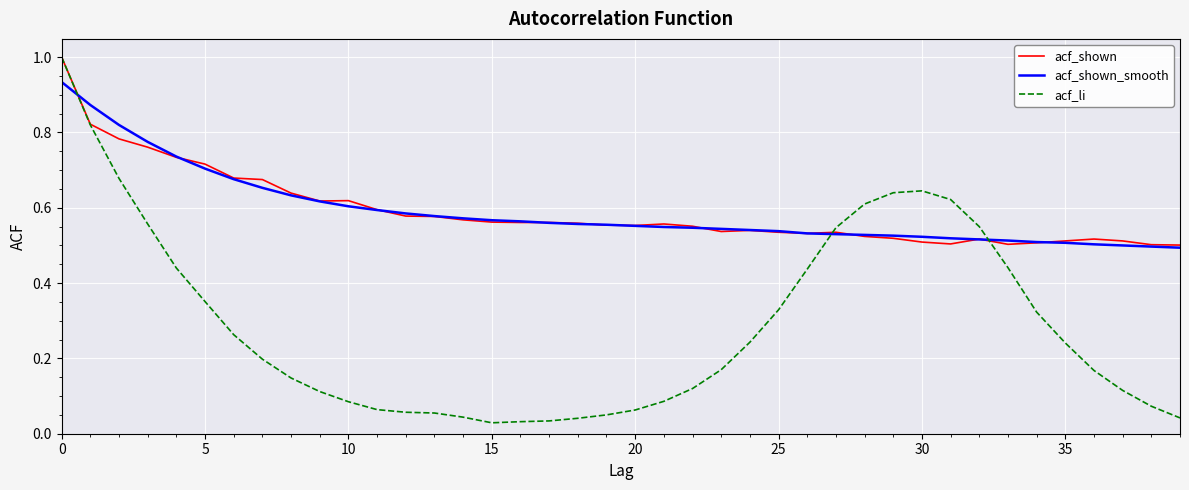

Count the number of categories in the chart.

40